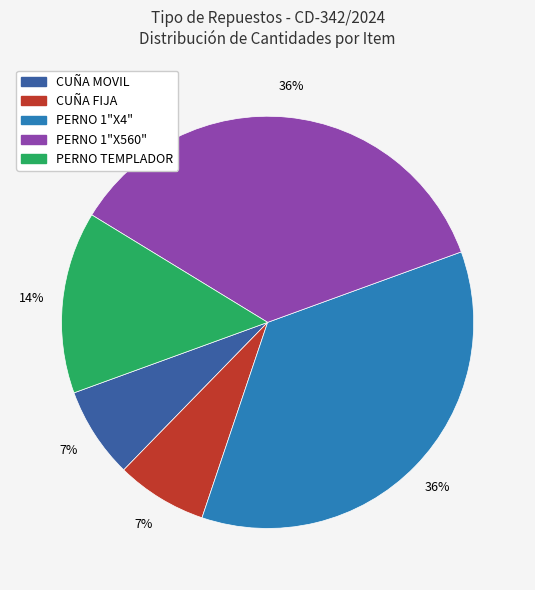

How many segments does this pie chart have?

5